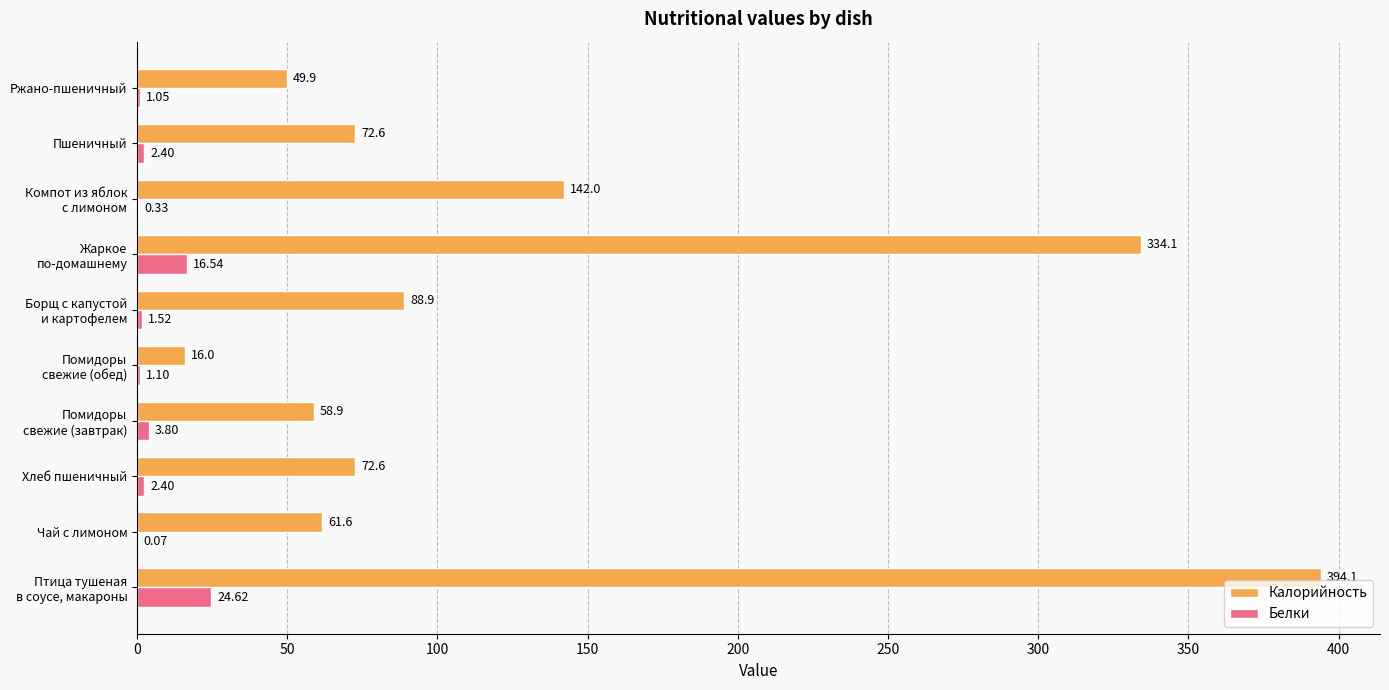

What is the sum of all Калорийность values?

1290.7